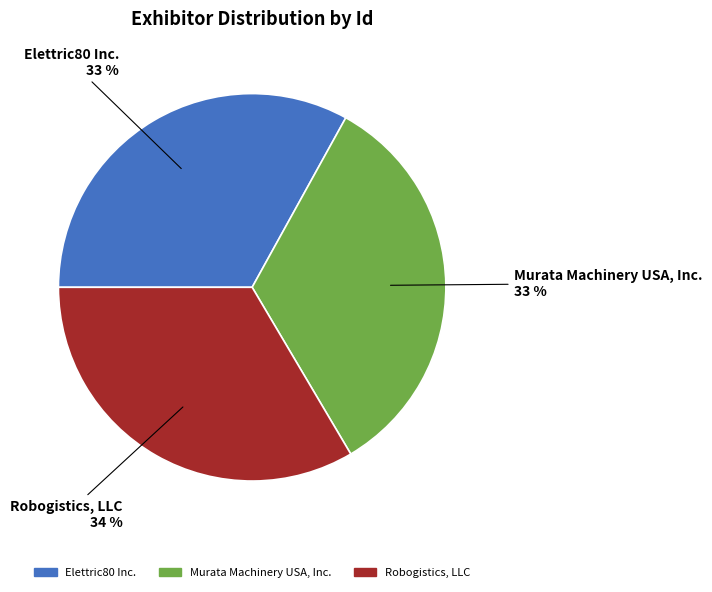

To the nearest percent, what is the average slice percentage?

33%